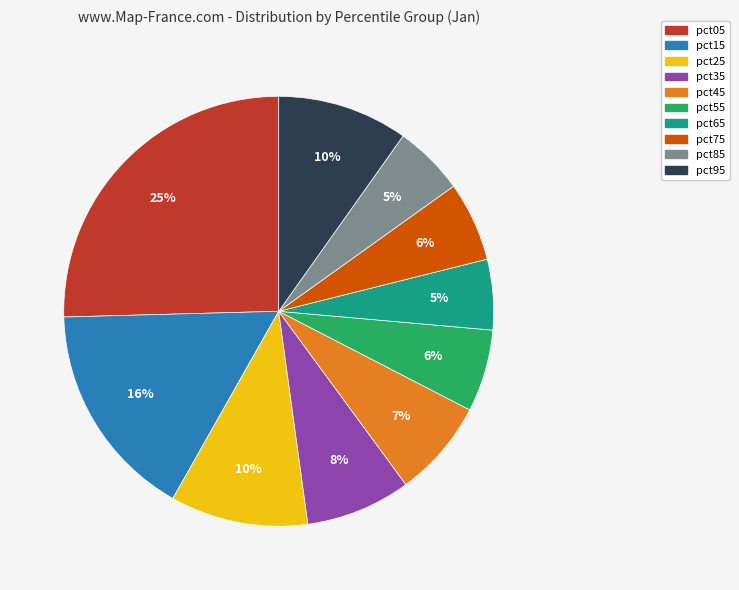

Which category has the biggest portion of the pie?

pct05